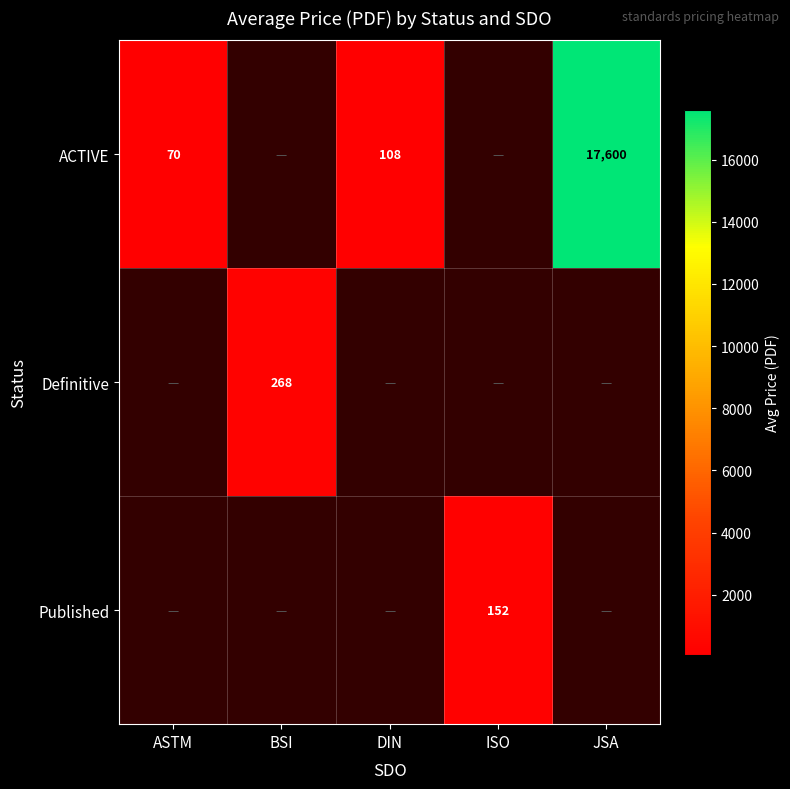

True or false: ACTIVE has a value of 31.4 at ASTM.

False